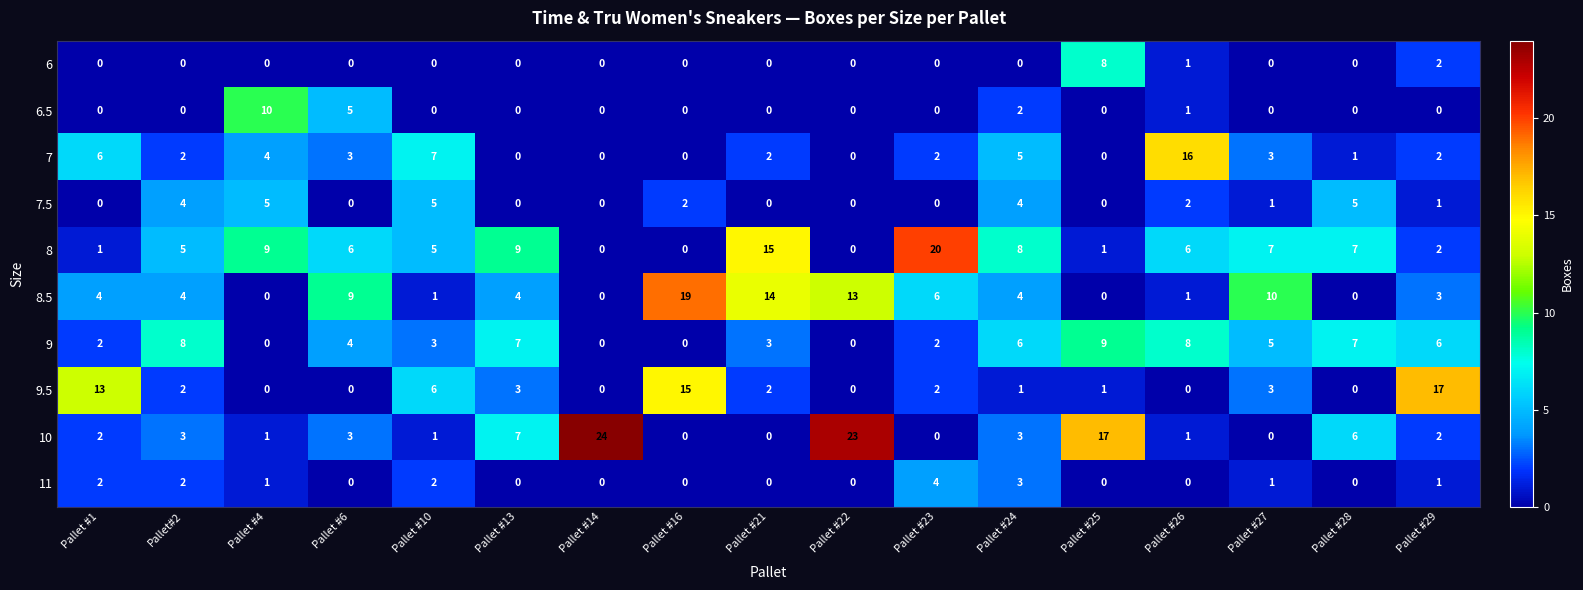

List the series in order of their peak value, lowest first.

11, 7.5, 6, 9, 6.5, 7, 9.5, 8.5, 8, 10